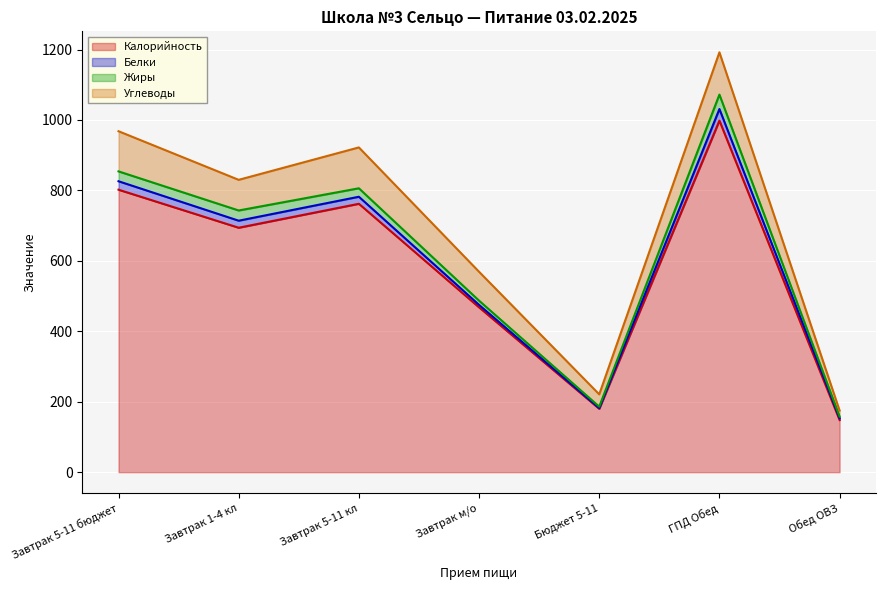

What is the minimum value shown in the chart?

2